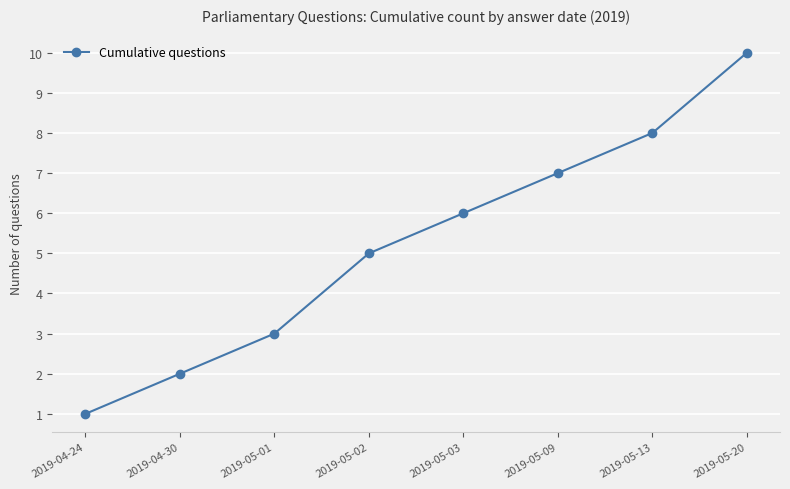

List the labels in order of value, largest first.

2019-05-20, 2019-05-13, 2019-05-09, 2019-05-03, 2019-05-02, 2019-05-01, 2019-04-30, 2019-04-24